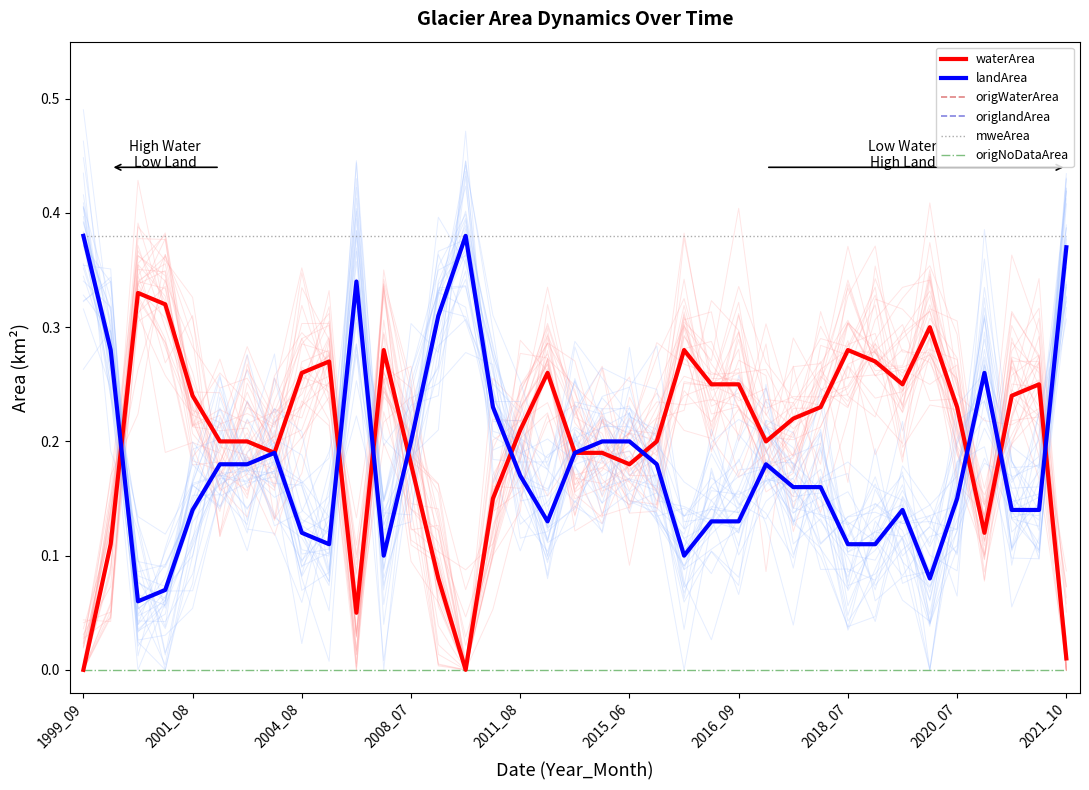

What is the average value of the waterArea series?

0.2